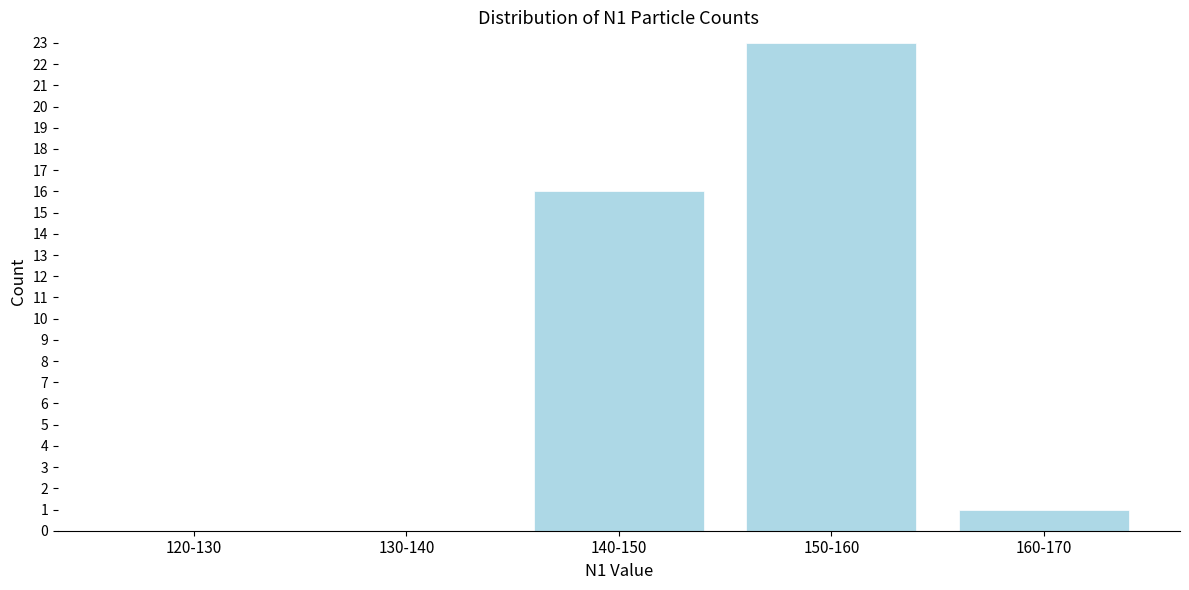

Reading right to left, list all the values displayed in this chart.

160-170=1	150-160=23	140-150=16	130-140=0	120-130=0